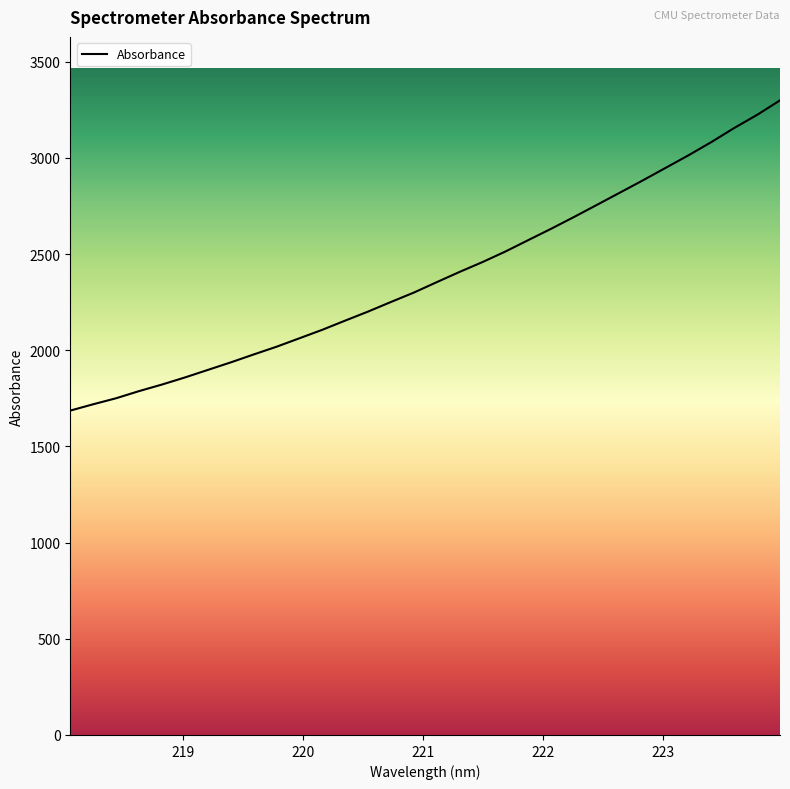

What is the difference between the maximum and minimum values?

1612.7